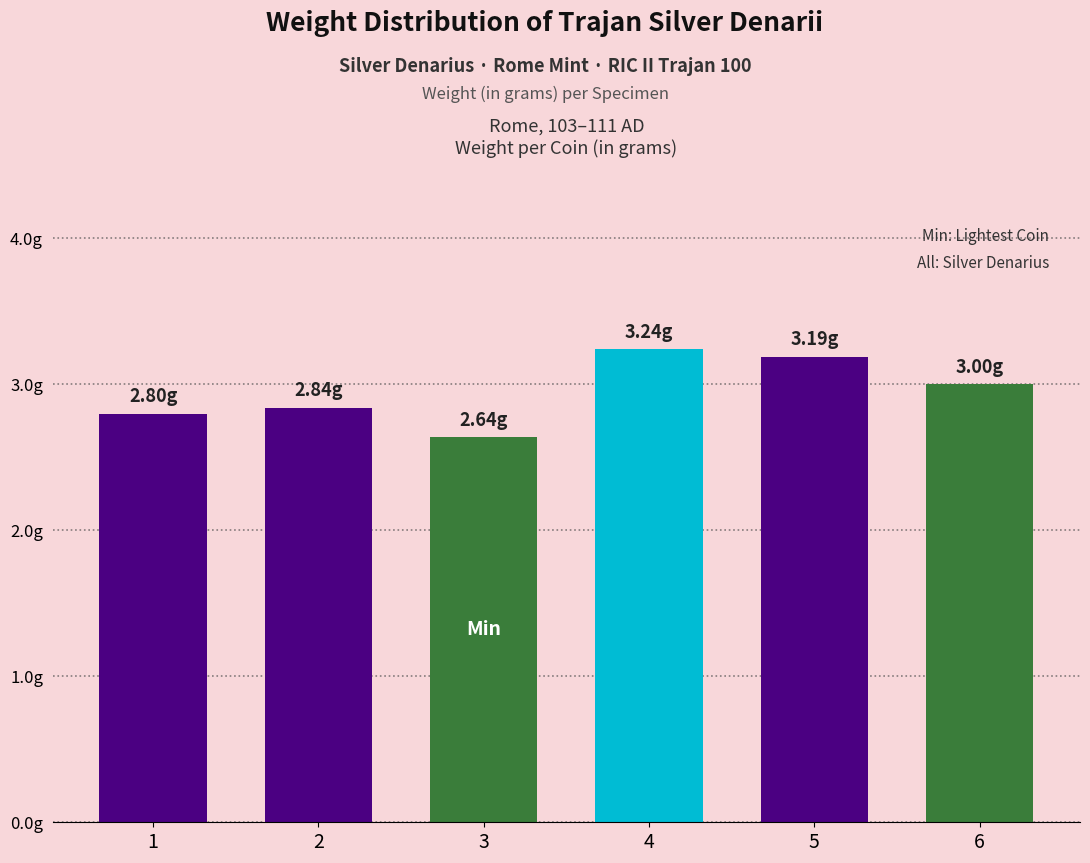

What is the change in value from 3 to 4?

+0.6